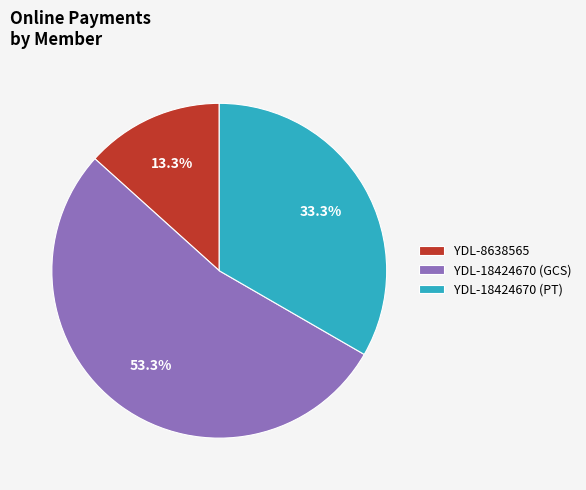

Which category has the smallest portion of the pie?

YDL-8638565